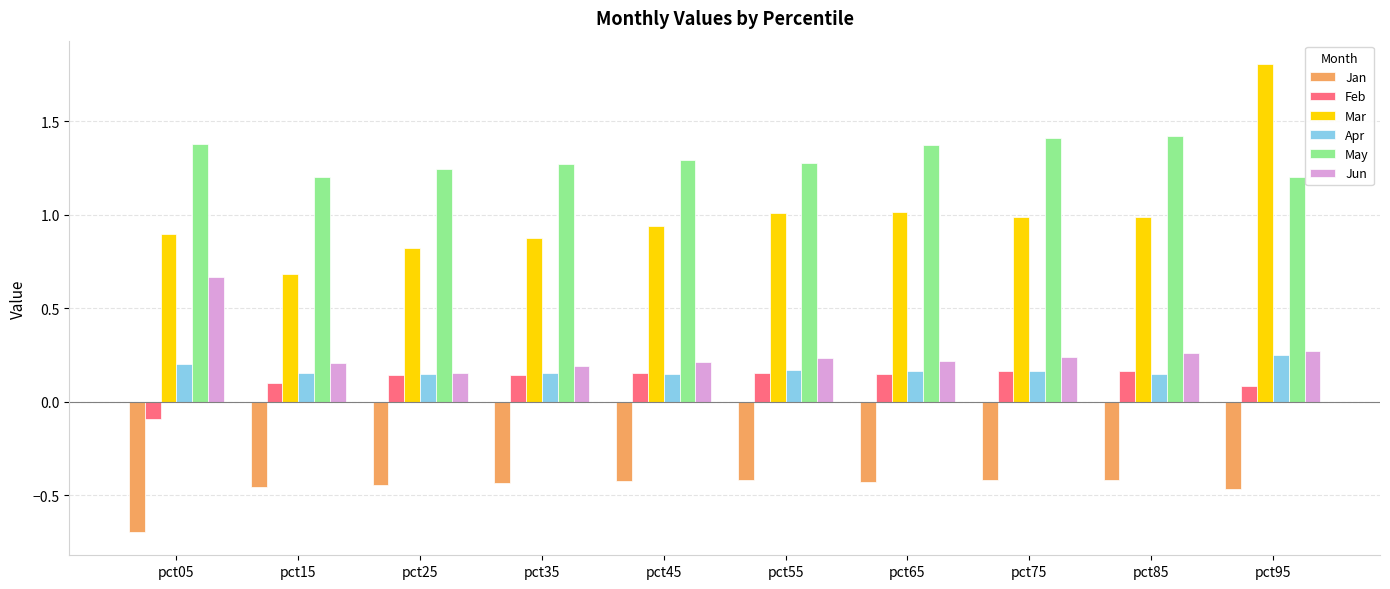

The Feb series shows 0.3 at pct45. True or false?

False